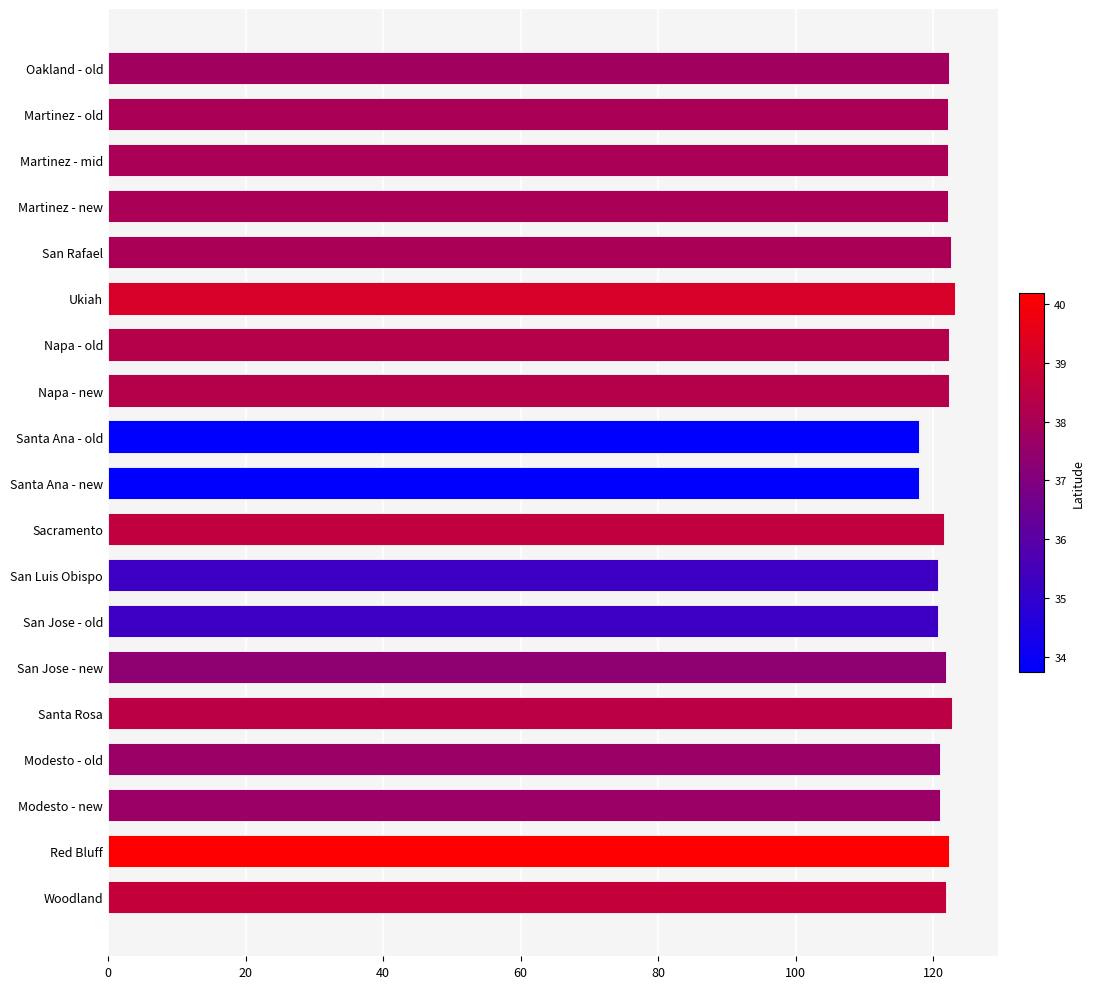

What is the minimum value shown in the chart?

117.9